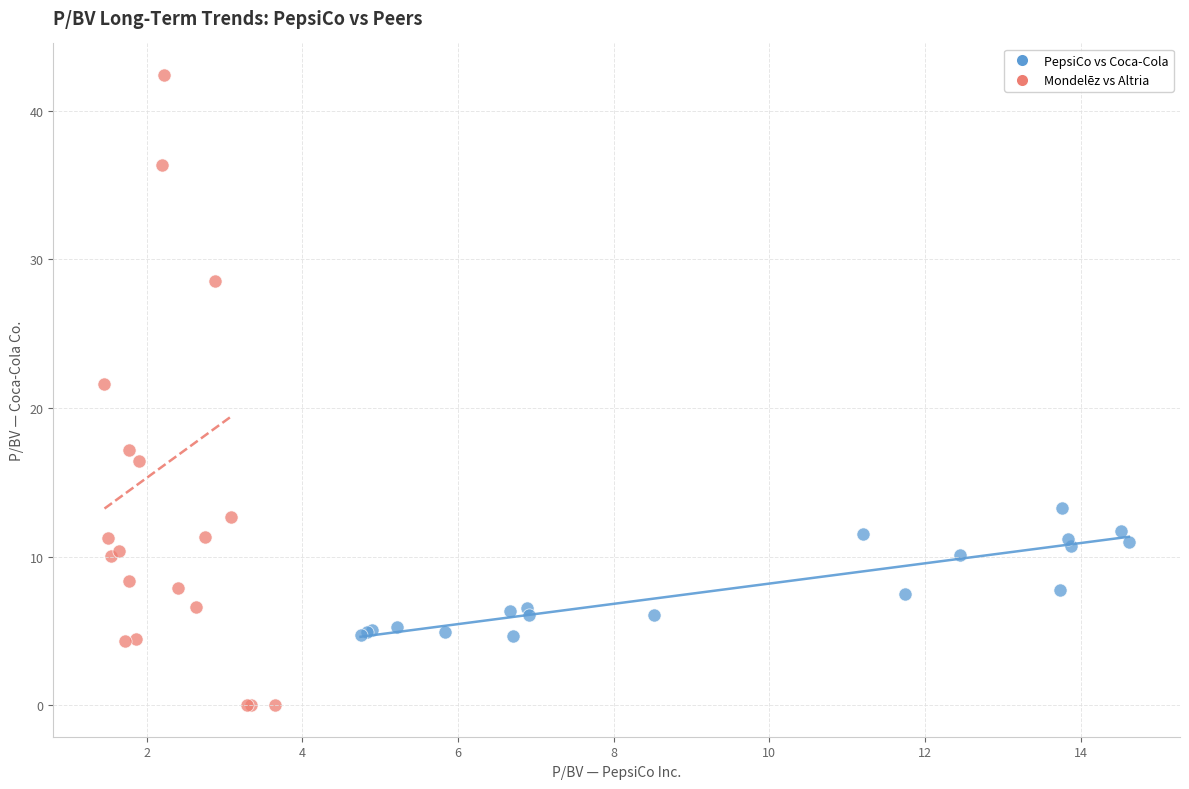

Which series reaches the minimum Y coordinate?

Mondelēz vs Altria